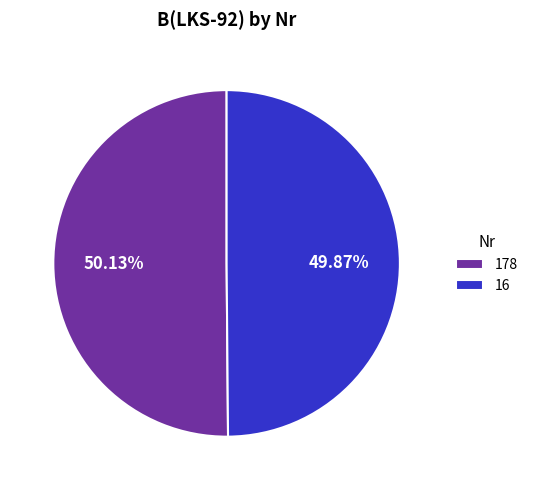

Is there a majority slice in this chart?

Yes